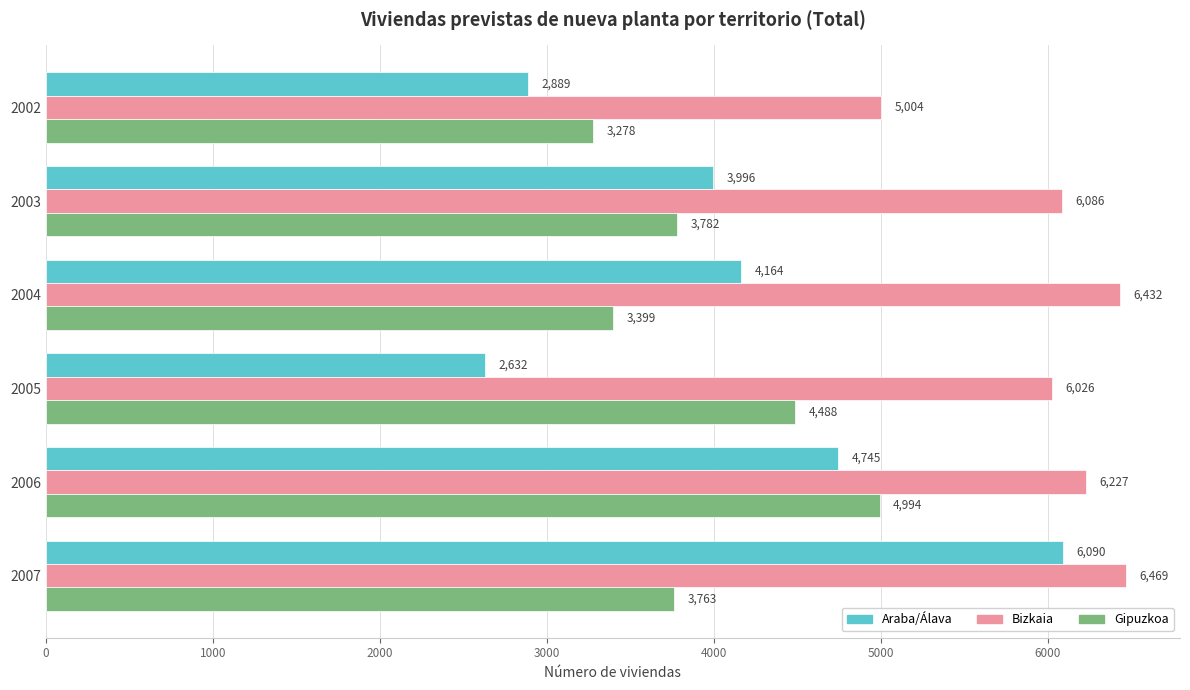

At which category is the sum across all series the highest?

2007